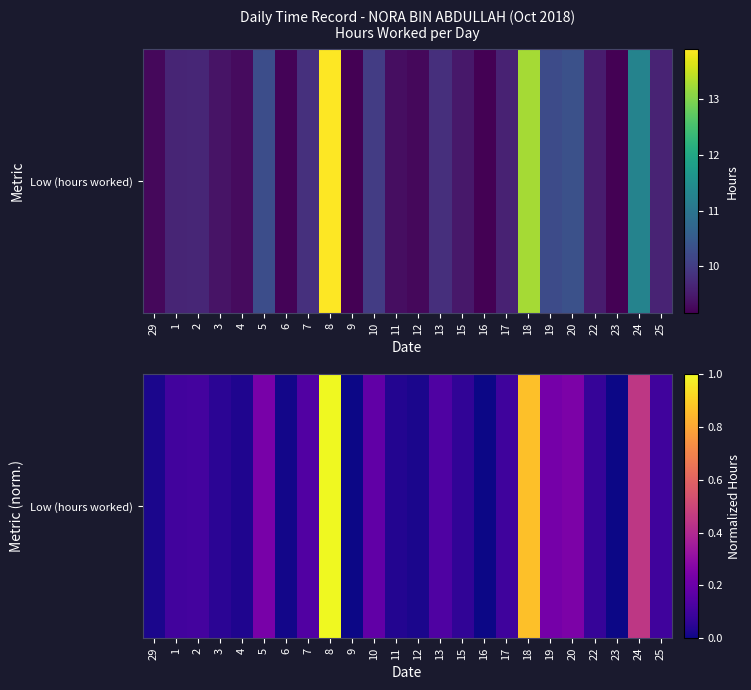

What is the sum of all values?

4.2